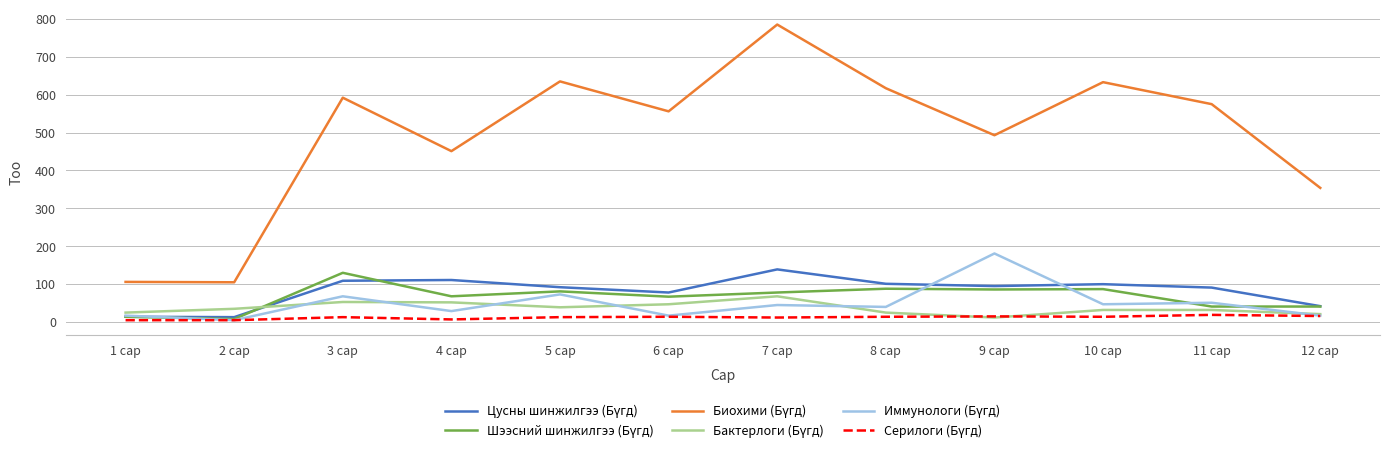

At which category is the sum across all series the highest?

7 сар